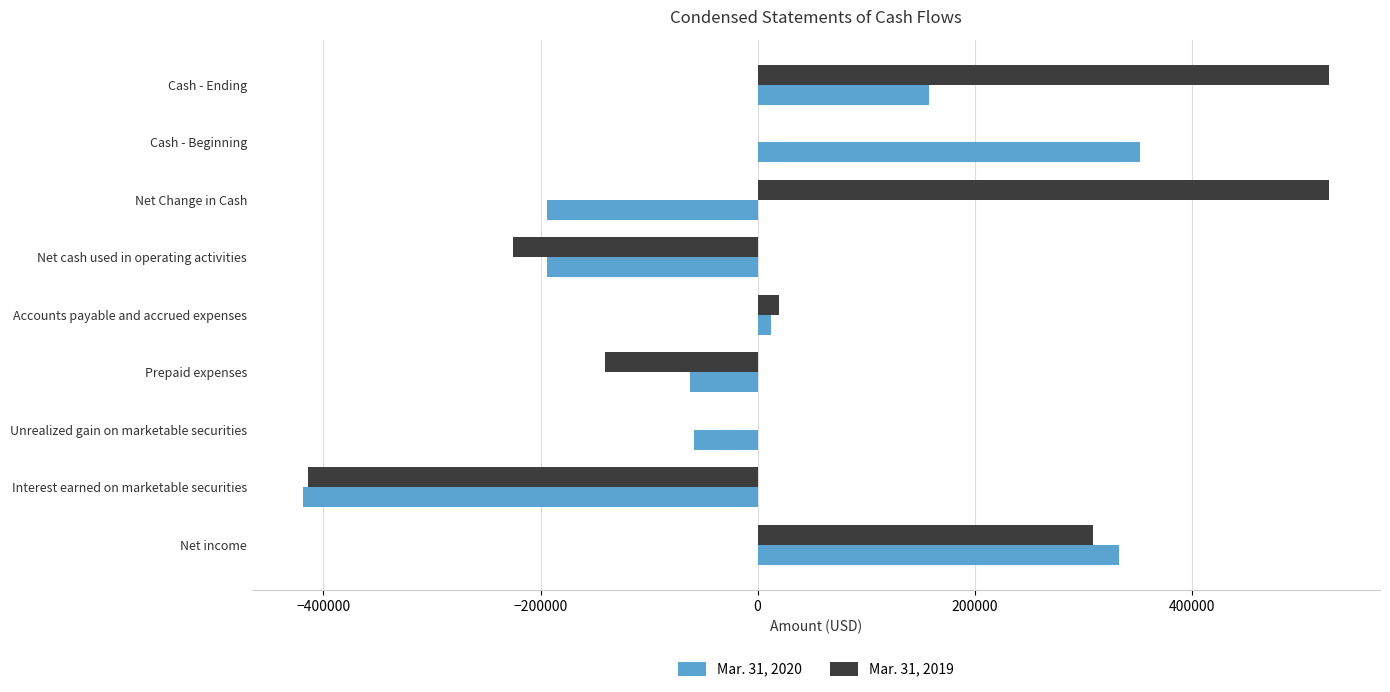

Which series has the largest total across all categories?

Mar. 31, 2019